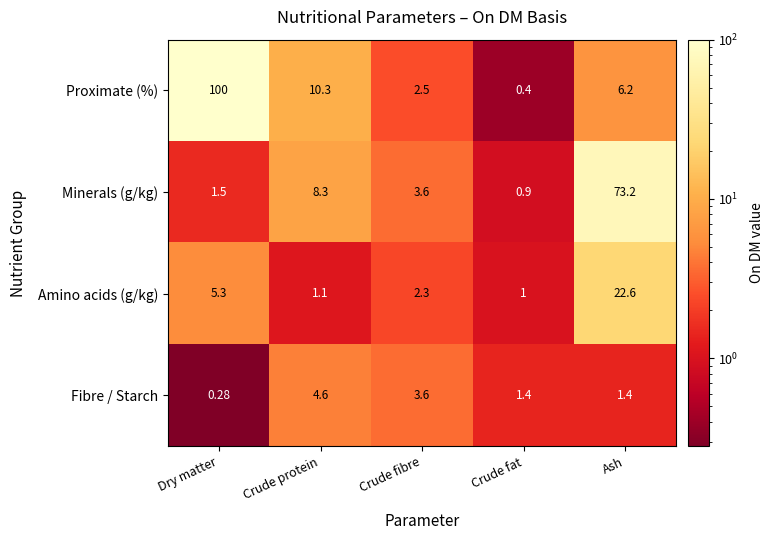

Which series has the widest spread of values?

Proximate (%)